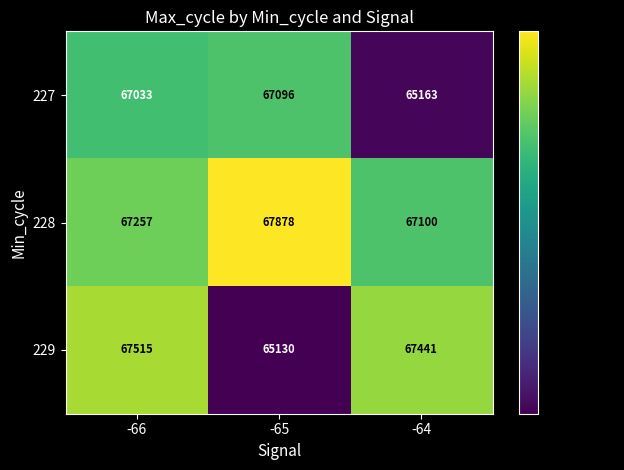

Rank the series by their maximum value, from lowest to highest.

227, 229, 228